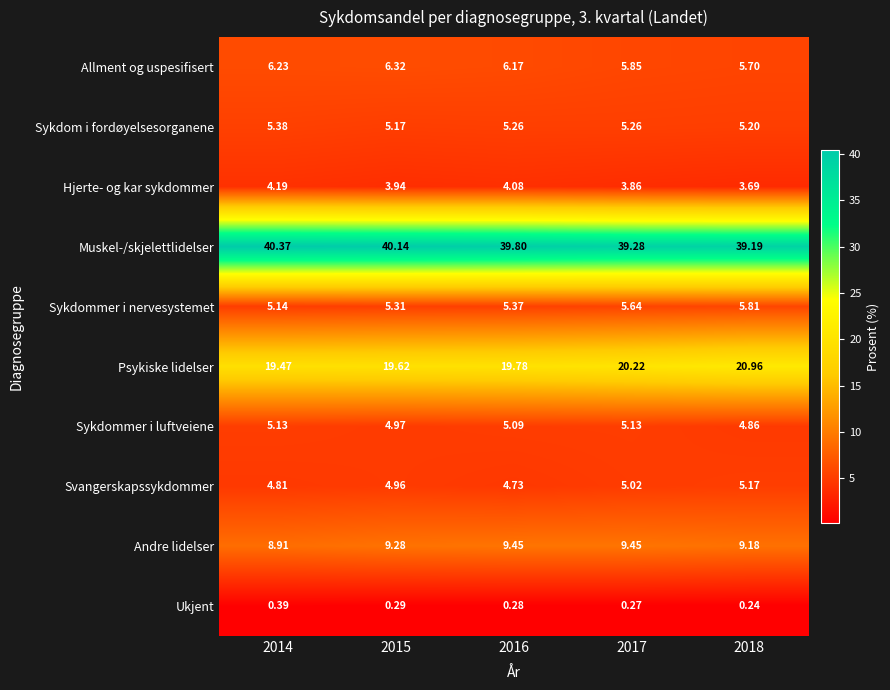

At 2015, list the series in order from smallest to largest.

Ukjent, Hjerte- og kar sykdommer, Svangerskapssykdommer, Sykdommer i luftveiene, Sykdom i fordøyelsesorganene, Sykdommer i nervesystemet, Allment og uspesifisert, Andre lidelser, Psykiske lidelser, Muskel-/skjelettlidelser